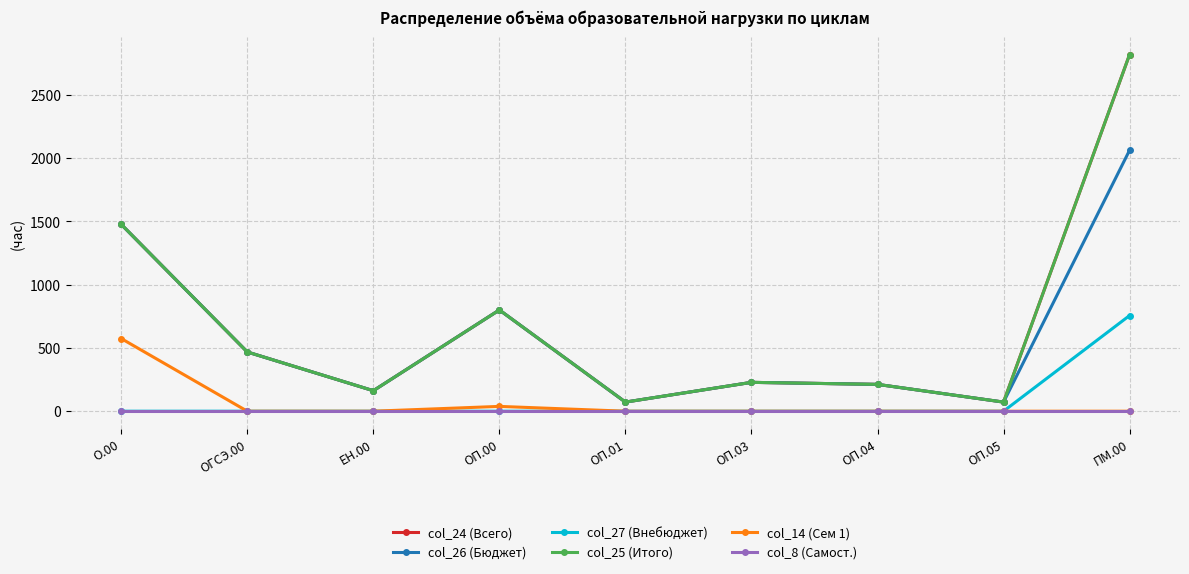

Does the chart have visible grid lines?

Yes